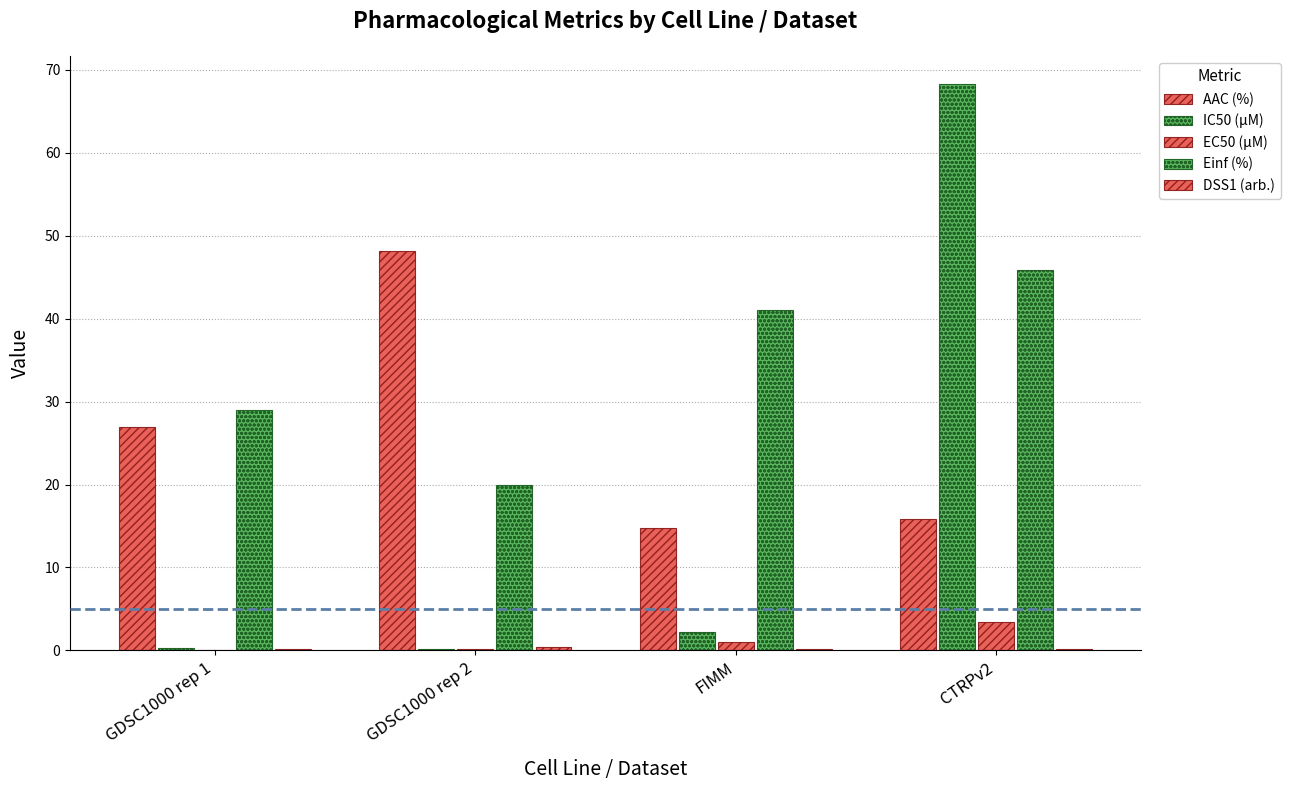

The value of Einf (%) at GDSC1000 rep 2 is 20.0. True or false?

True